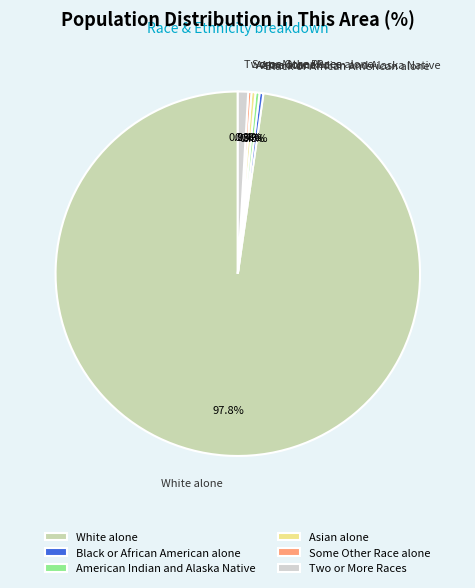

Is the sum of American Indian and Alaska Native and Some Other Race alone greater than half?

No